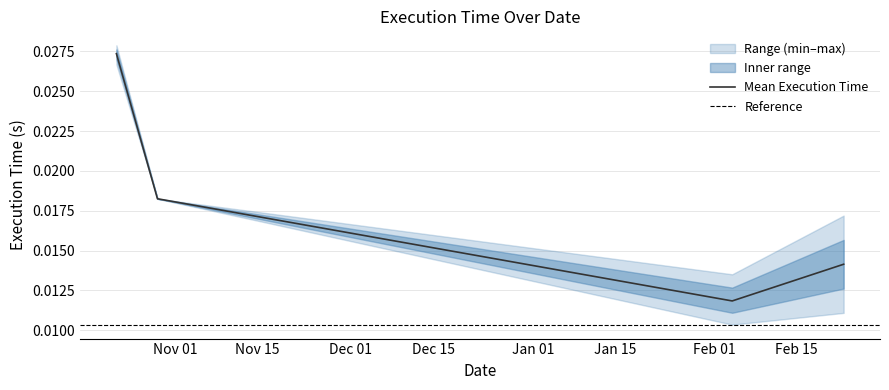

In Mean Execution Time, how many points are lower than both neighbors (excluding endpoints)?

1